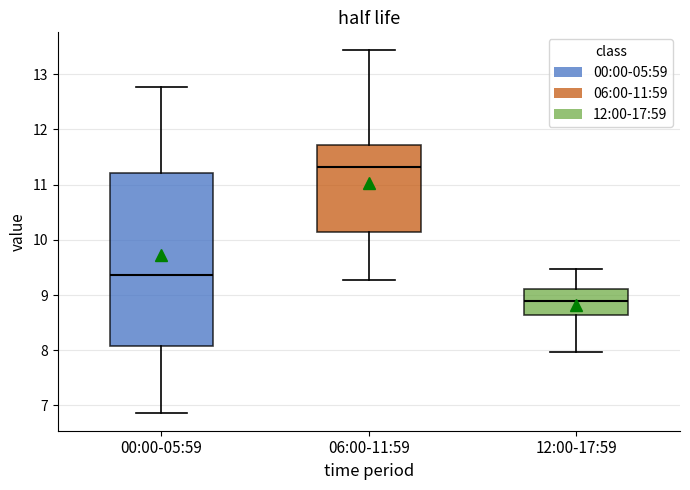

Where does the median line of the box for 12:00-17:59 sit on the y-axis? The values are not printed on the chart, so give them approximately, as read against the axis.

8.9